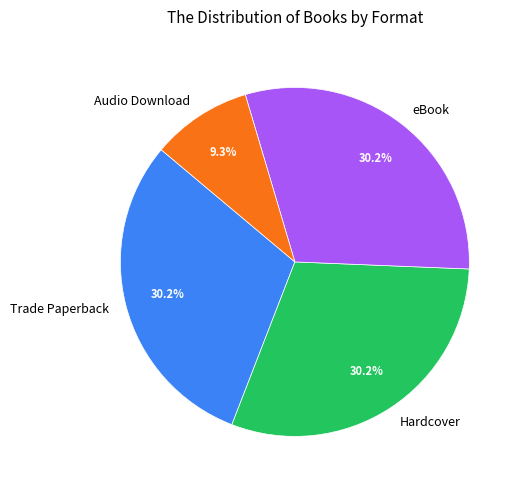

To the nearest percent, what is the average slice percentage?

25%